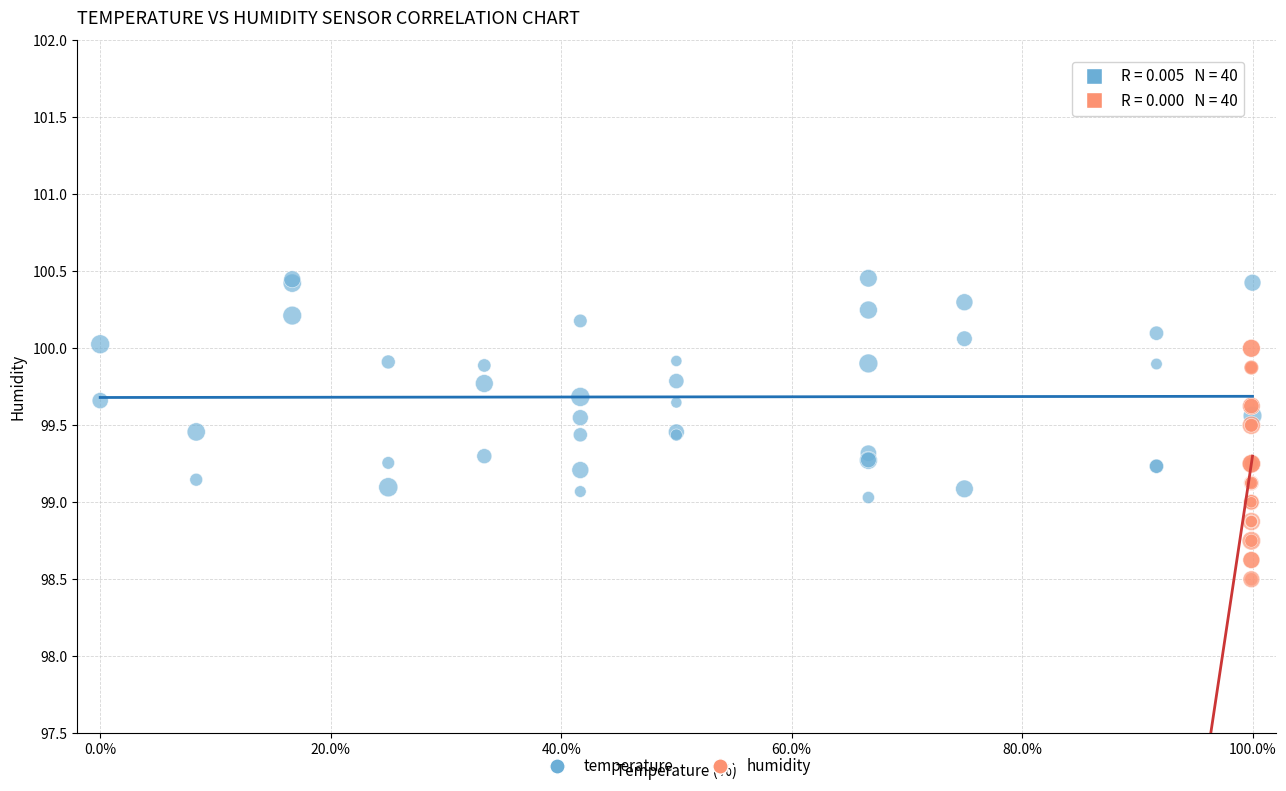

Which series has the largest Y range (max minus min)?

humidity